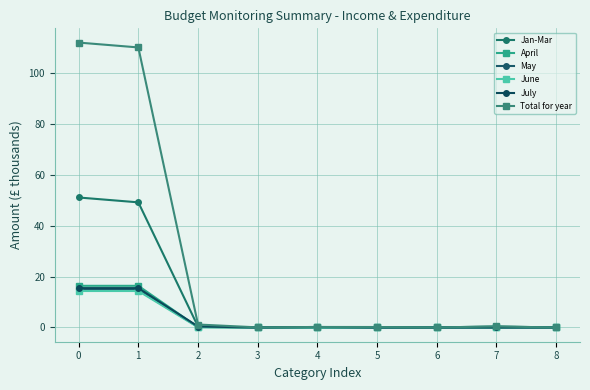

Count the number of categories in the chart.

9